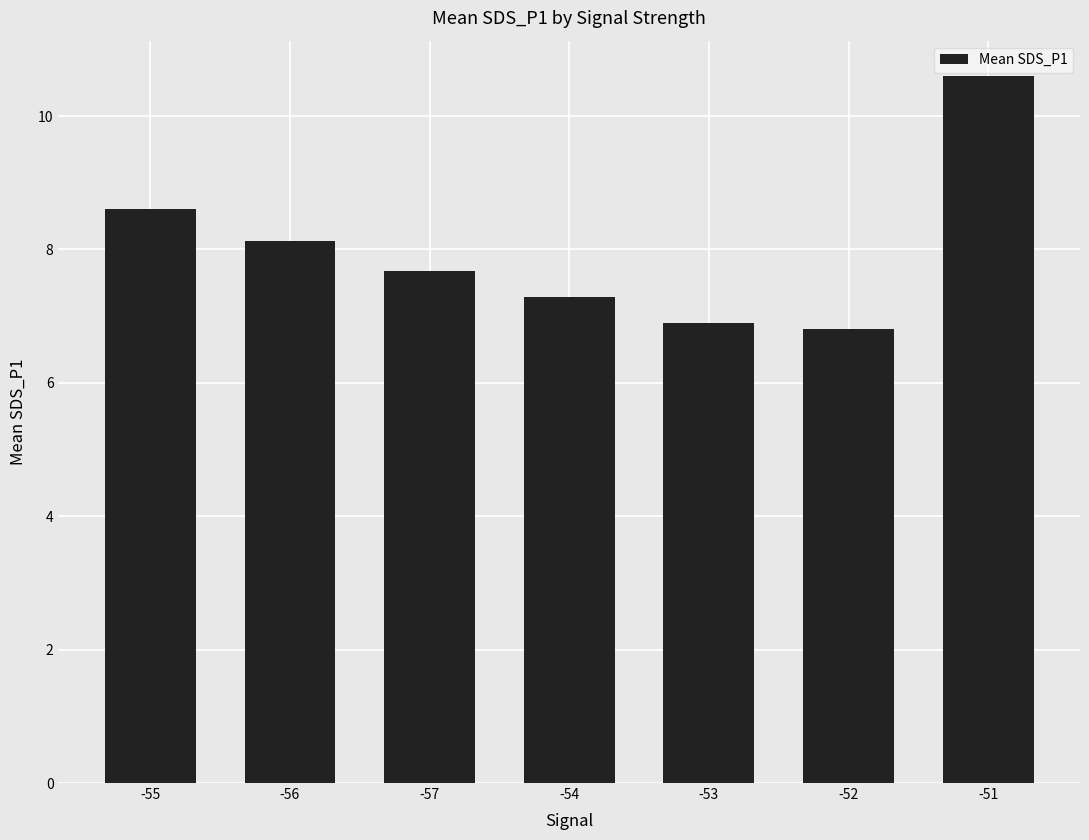

The chart shows a value of 14.5 at -51. True or false?

False